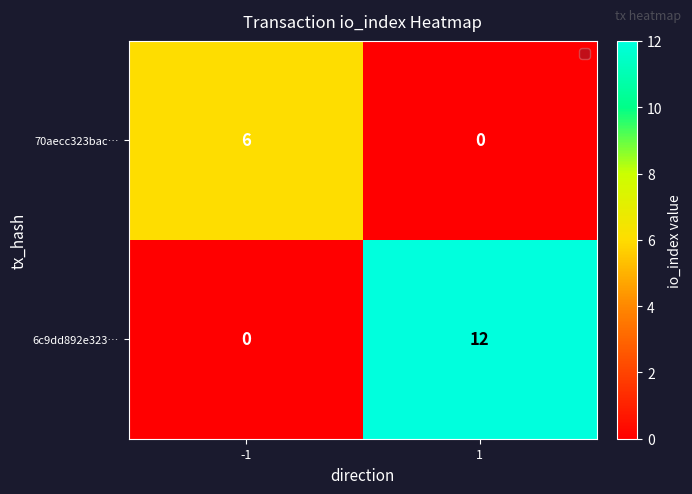

What is the difference between the maximum and minimum values in the 70aecc323bac… series?

6